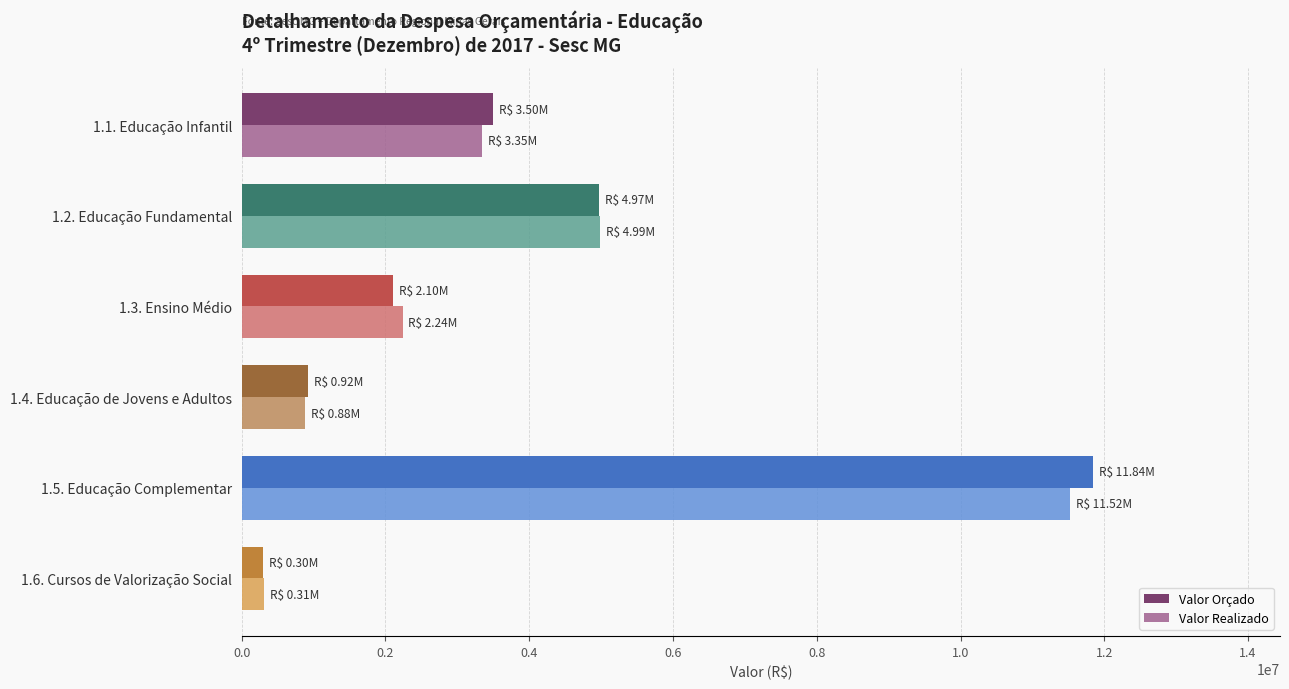

Count the number of categories in the chart.

6